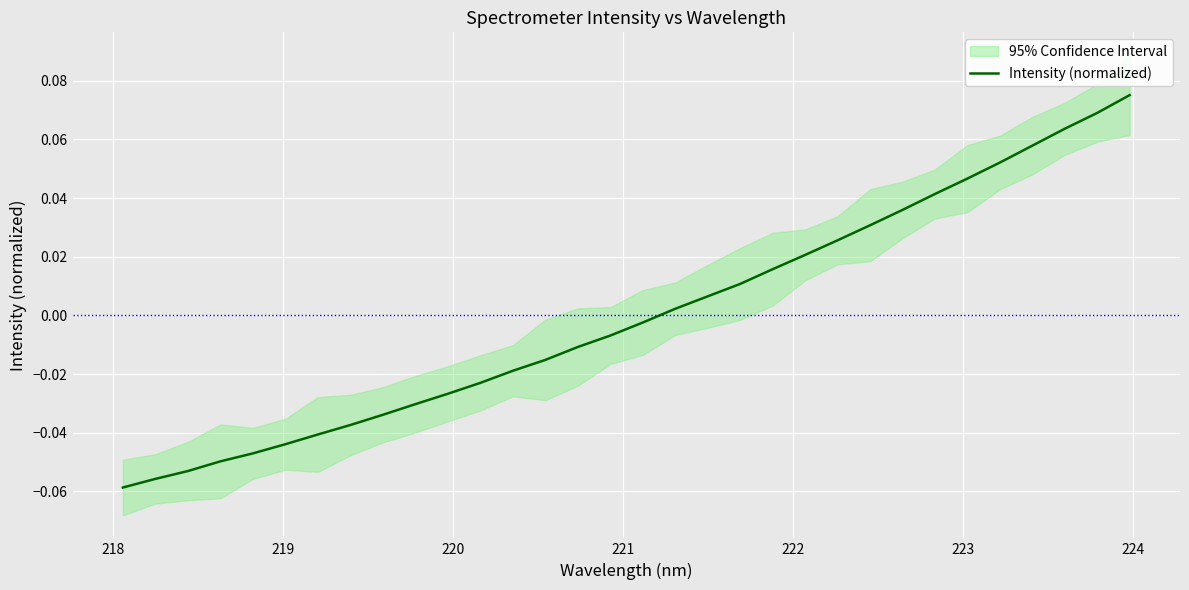

What is the minimum value shown in the chart?

-0.1